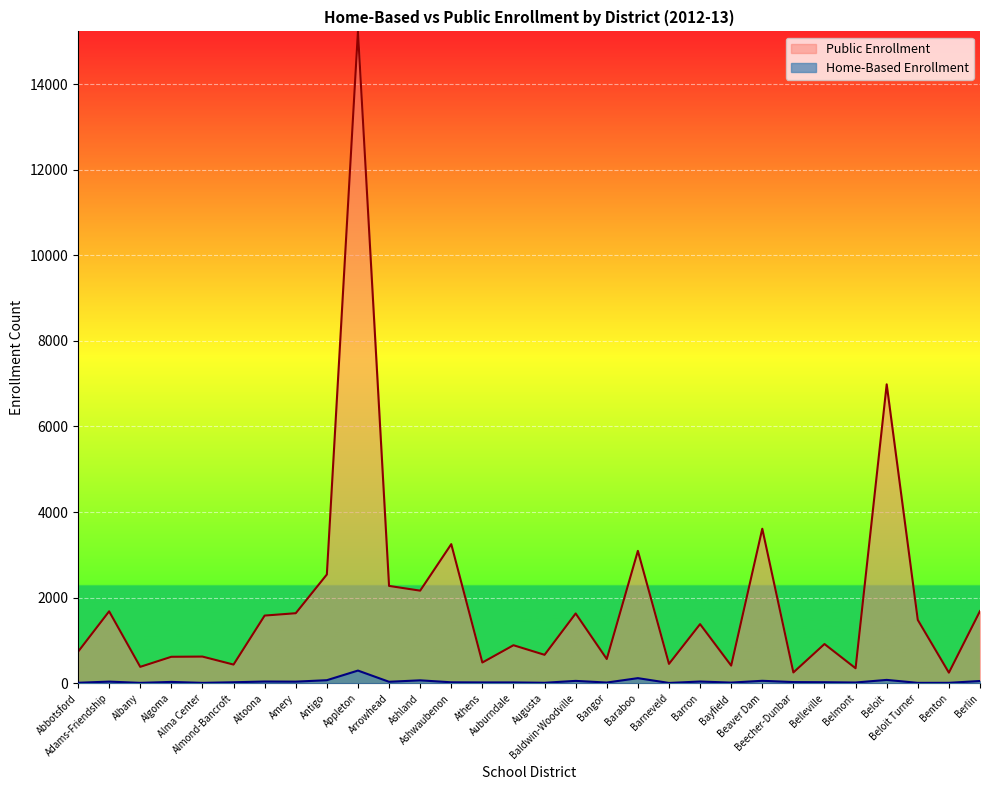

In Home-Based Enrollment, how many points are higher than both neighbors (excluding endpoints)?

10